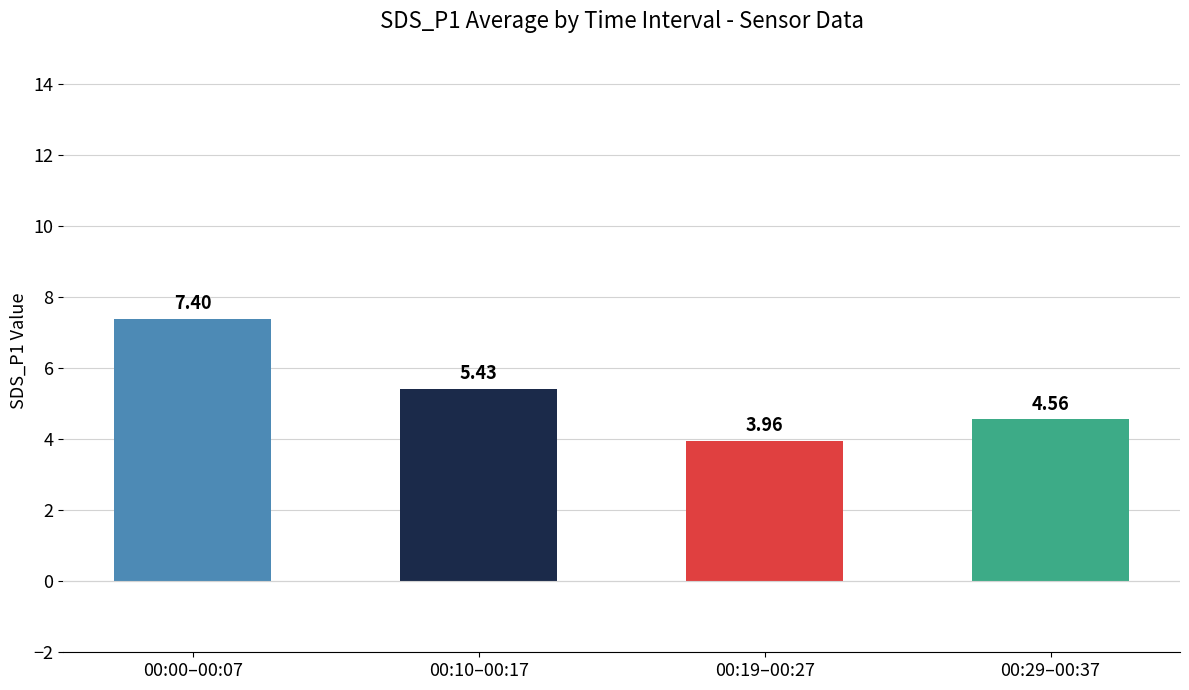

What is the difference between the second highest and second lowest values?

0.9